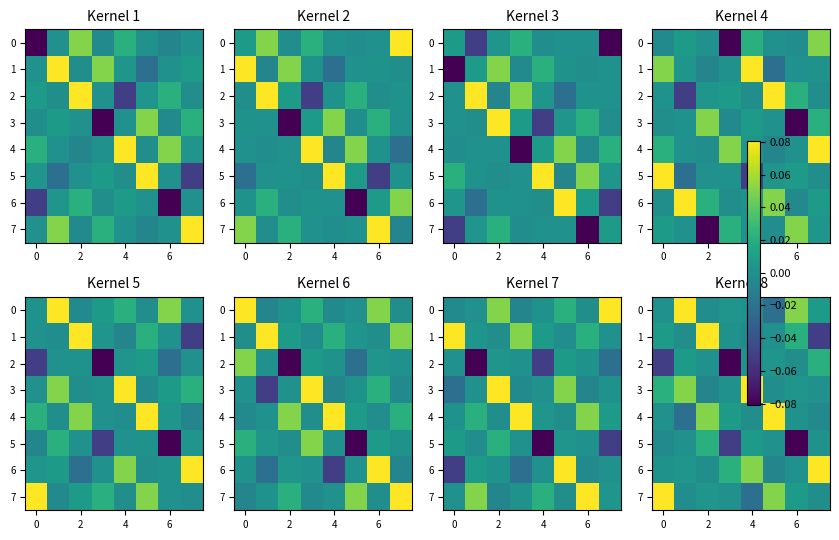

What is the difference between the highest and lowest values at 4?

0.1